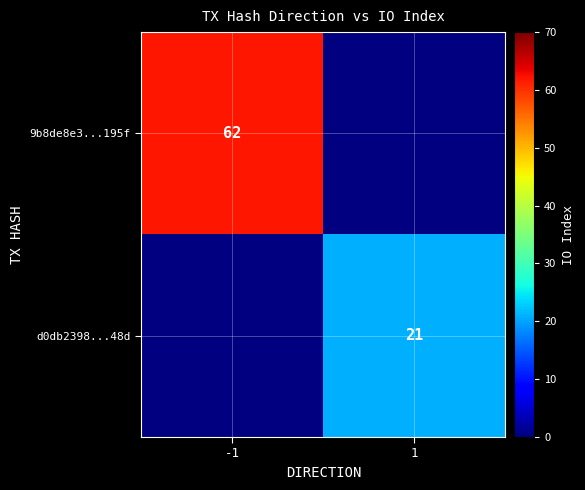

How many categories are shown in the chart?

2